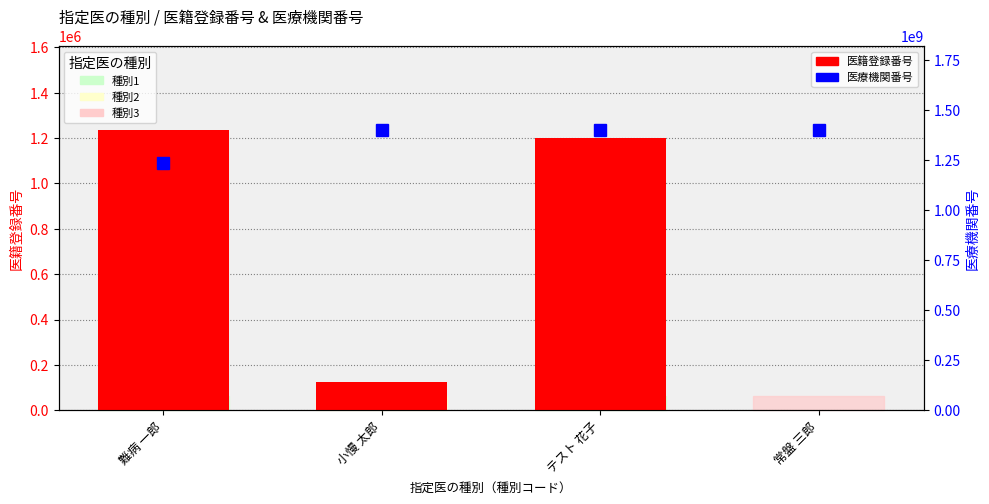

Which series changed the most between テスト 花子 and 常盤 三郎?

医籍登録番号